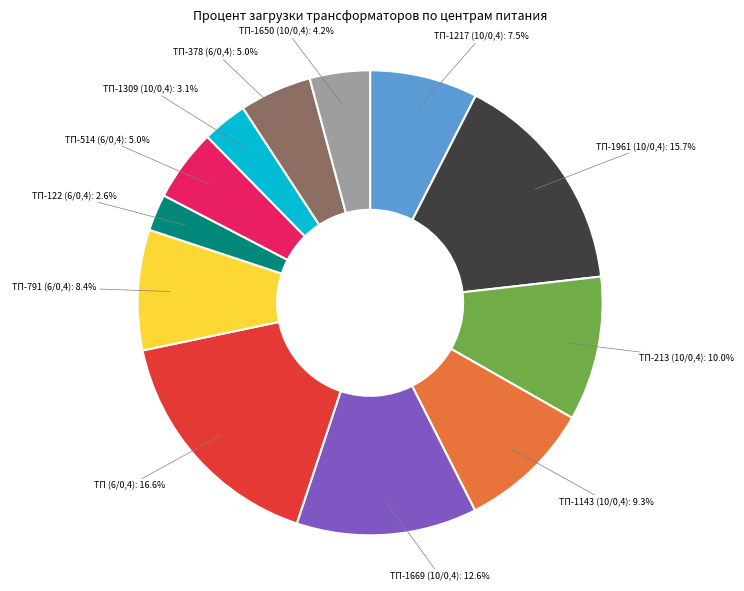

Which slice is the largest?

ТП (6/0,4)